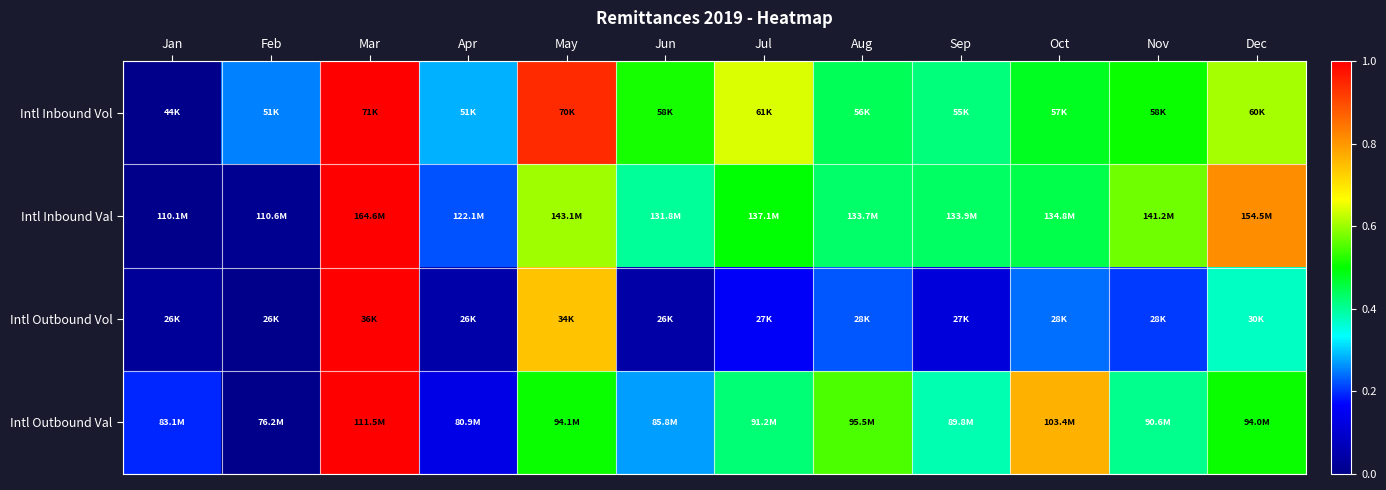

Reading right to left, what are all the values shown in this chart?

Intl Inbound Vol: Dec=0.6	Nov=0.5	Oct=0.5	Sep=0.4	Aug=0.4	Jul=0.6	Jun=0.5	May=0.9	Apr=0.3	Mar=1.0	Feb=0.3	Jan=0.0
Intl Inbound Val: Dec=0.8	Nov=0.6	Oct=0.5	Sep=0.4	Aug=0.4	Jul=0.5	Jun=0.4	May=0.6	Apr=0.2	Mar=1.0	Feb=0.0	Jan=0.0
Intl Outbound Vol: Dec=0.4	Nov=0.2	Oct=0.2	Sep=0.1	Aug=0.2	Jul=0.2	Jun=0.0	May=0.7	Apr=0.0	Mar=1.0	Feb=0.0	Jan=0.0
Intl Outbound Val: Dec=0.5	Nov=0.4	Oct=0.8	Sep=0.4	Aug=0.5	Jul=0.4	Jun=0.3	May=0.5	Apr=0.1	Mar=1.0	Feb=0.0	Jan=0.2